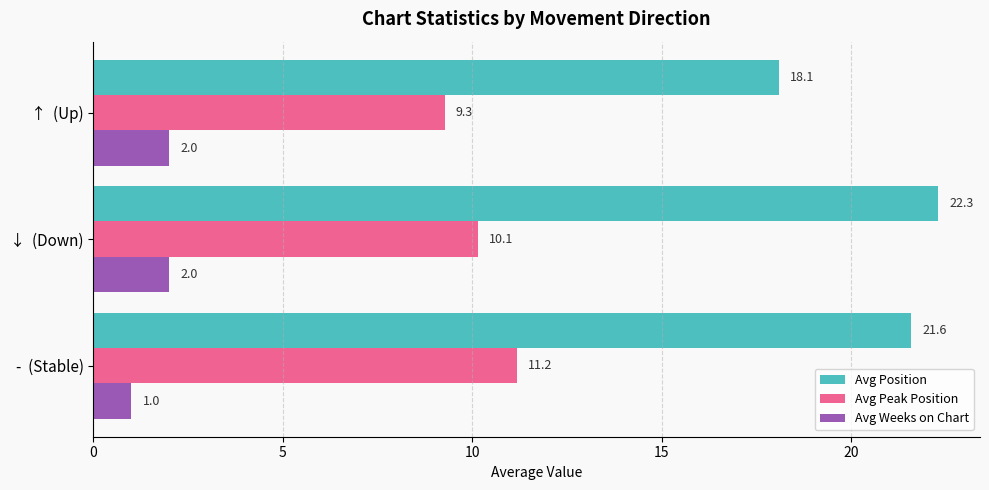

Rank the series by their average value, from lowest to highest.

Avg Weeks on Chart, Avg Peak Position, Avg Position